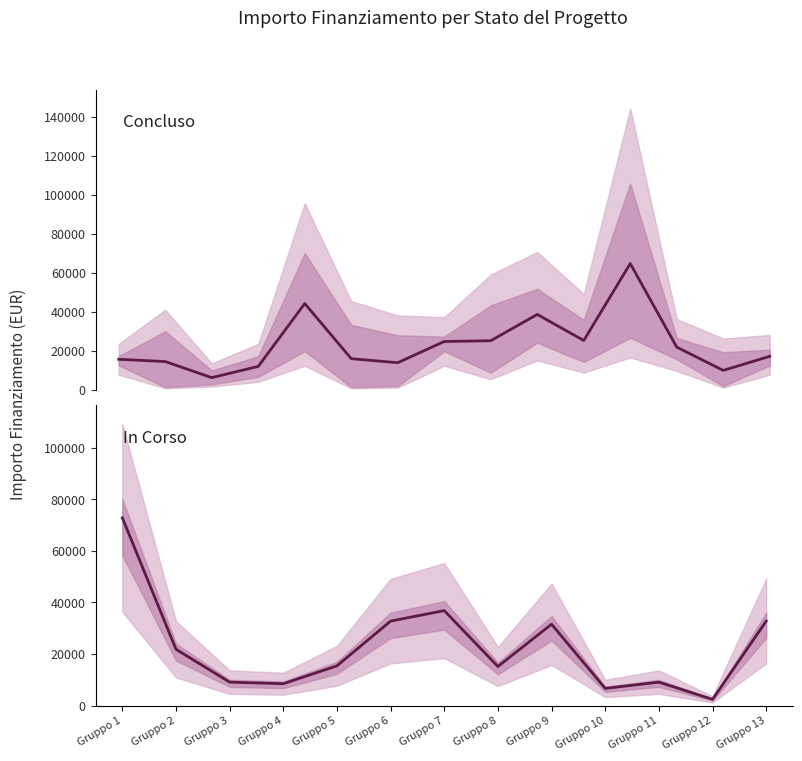

What is the greatest value displayed?

72840